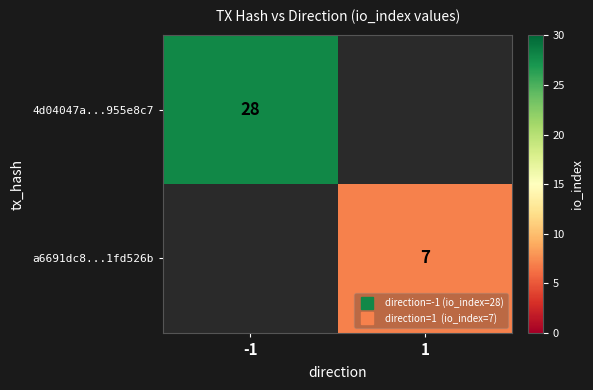

Which has a higher value, -1 or 1?

-1